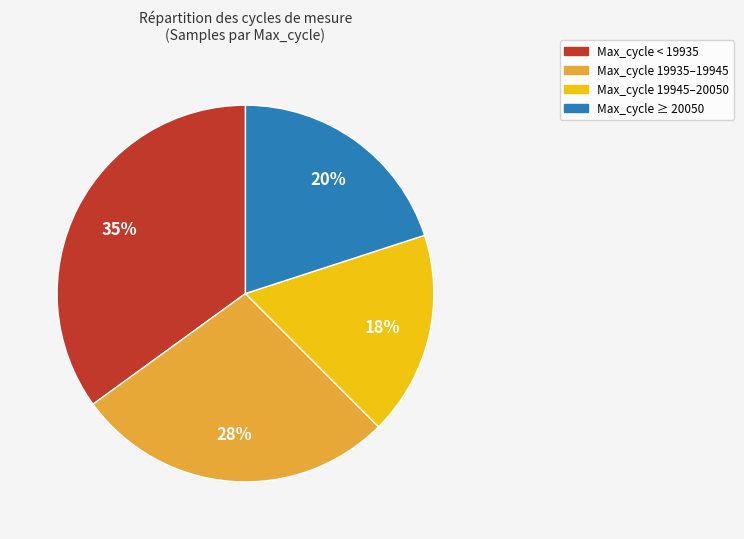

Rank the categories by value from lowest to highest.

Max_cycle 19945–20050, Max_cycle ≥ 20050, Max_cycle 19935–19945, Max_cycle < 19935